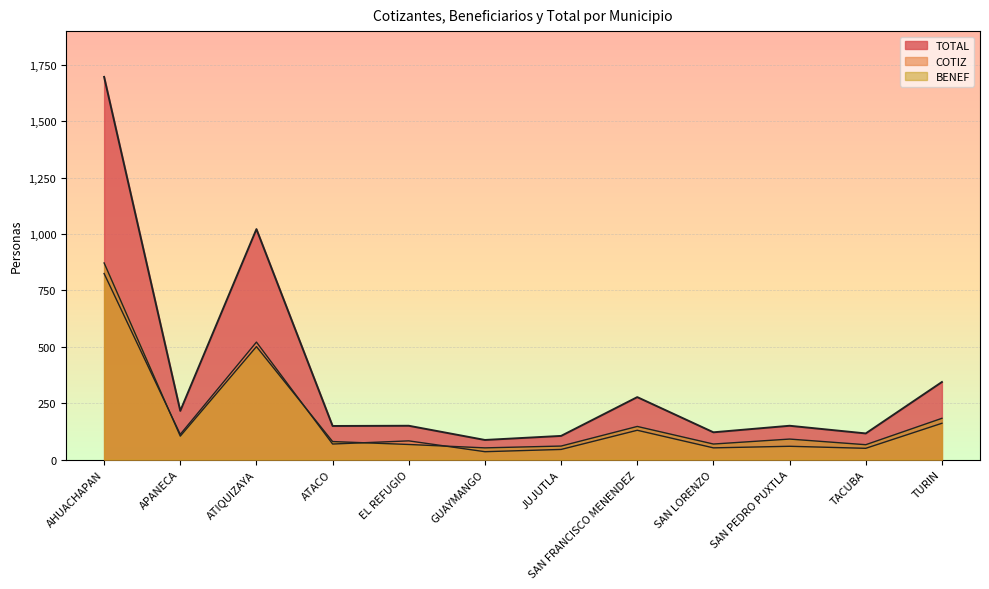

List the labels in order of BENEF value, smallest first.

GUAYMANGO, JUJUTLA, TACUBA, EL REFUGIO, SAN LORENZO, ATACO, SAN PEDRO PUXTLA, APANECA, SAN FRANCISCO MENENDEZ, TURIN, ATIQUIZAYA, AHUACHAPAN